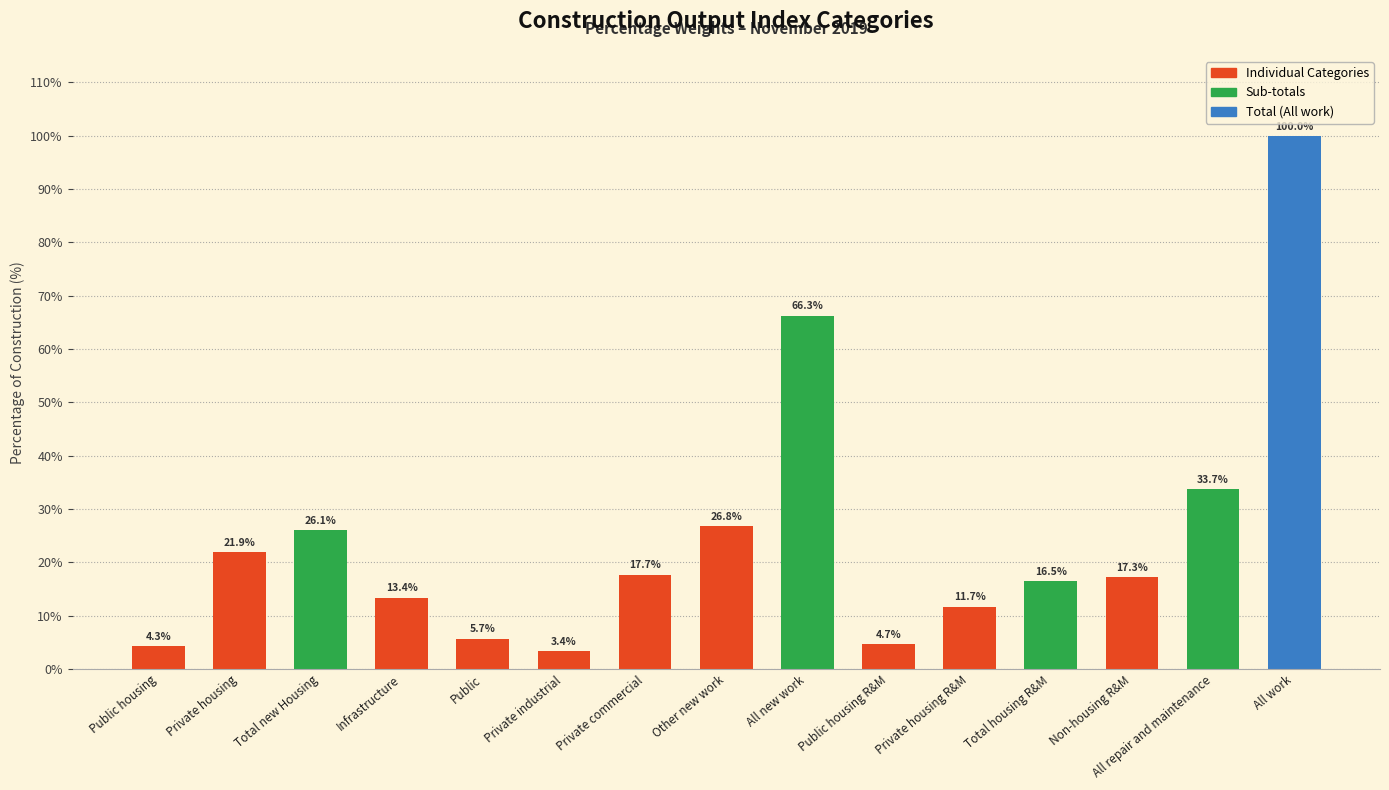

What is the label of the 11th bar from the left?

Private housing R&M